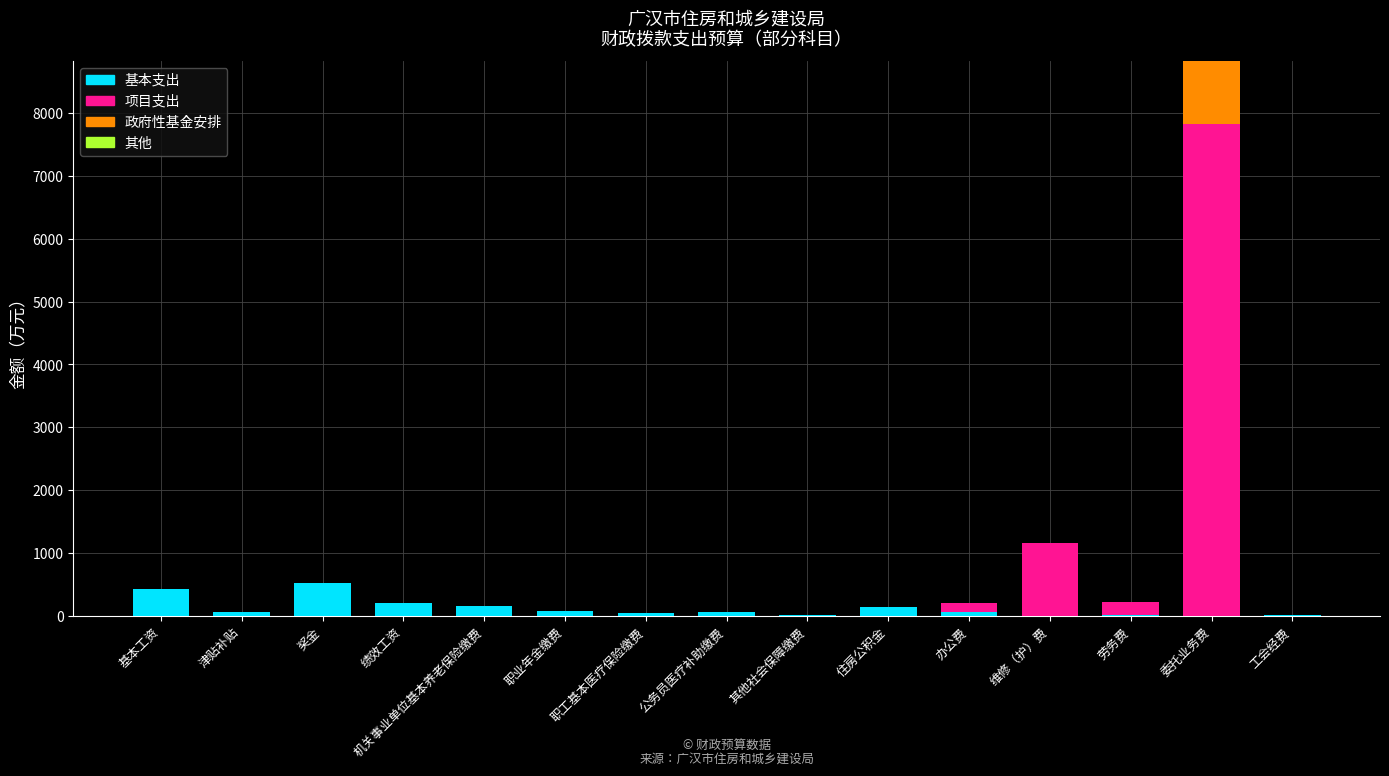

At which category is the sum across all series the highest?

委托业务费